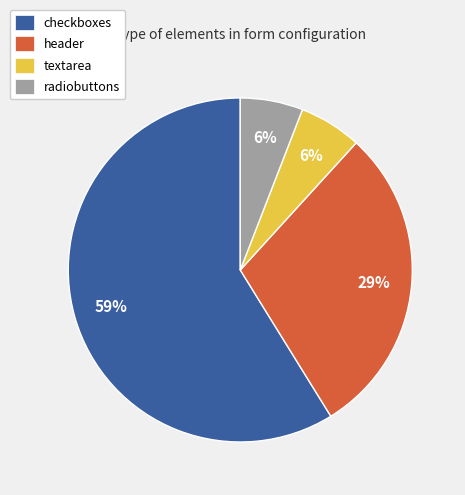

True or false: checkboxes accounts for 47% of the total.

False